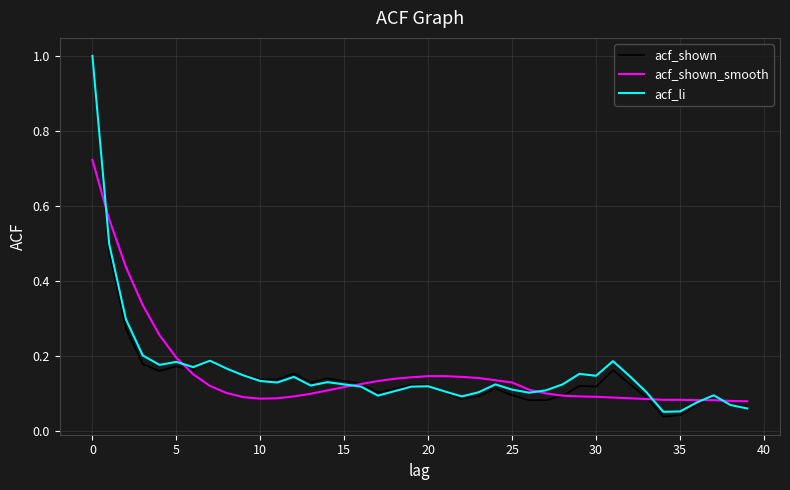

What is the highest value of the acf_li series?

1.0